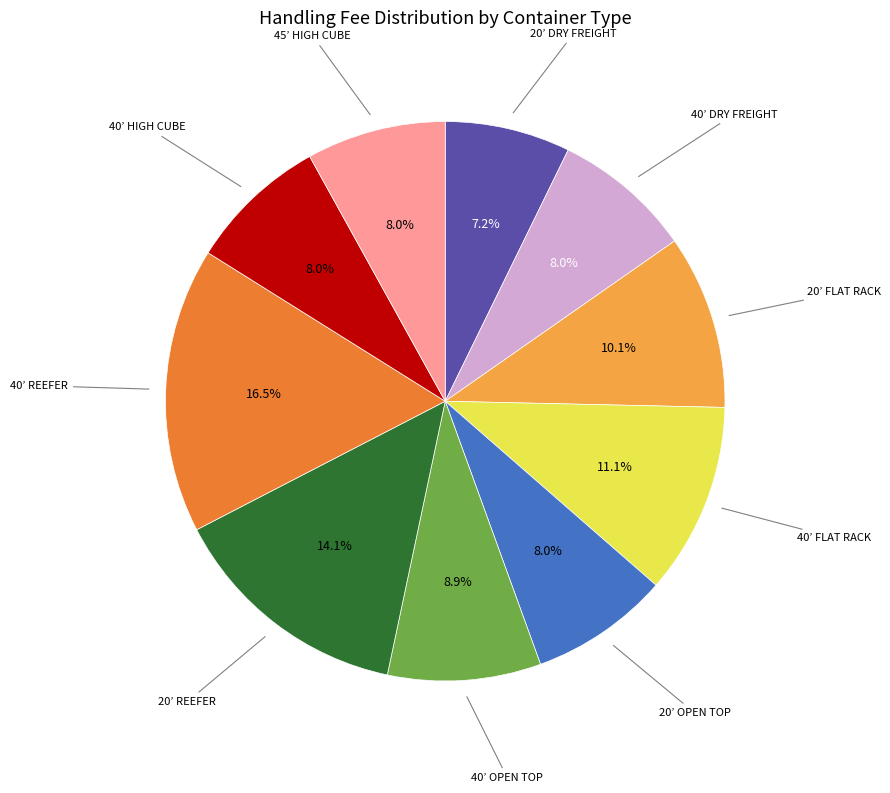

Is there a majority slice in this chart?

No